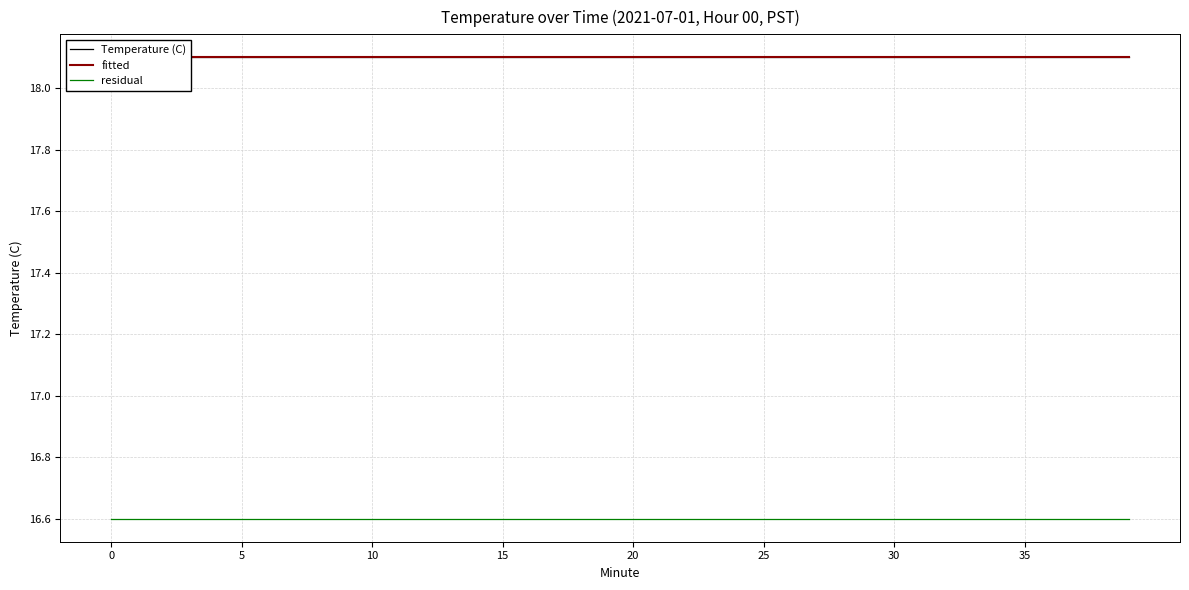

Rank the series at 21 from lowest to highest value.

residual, fitted, Temperature (C)